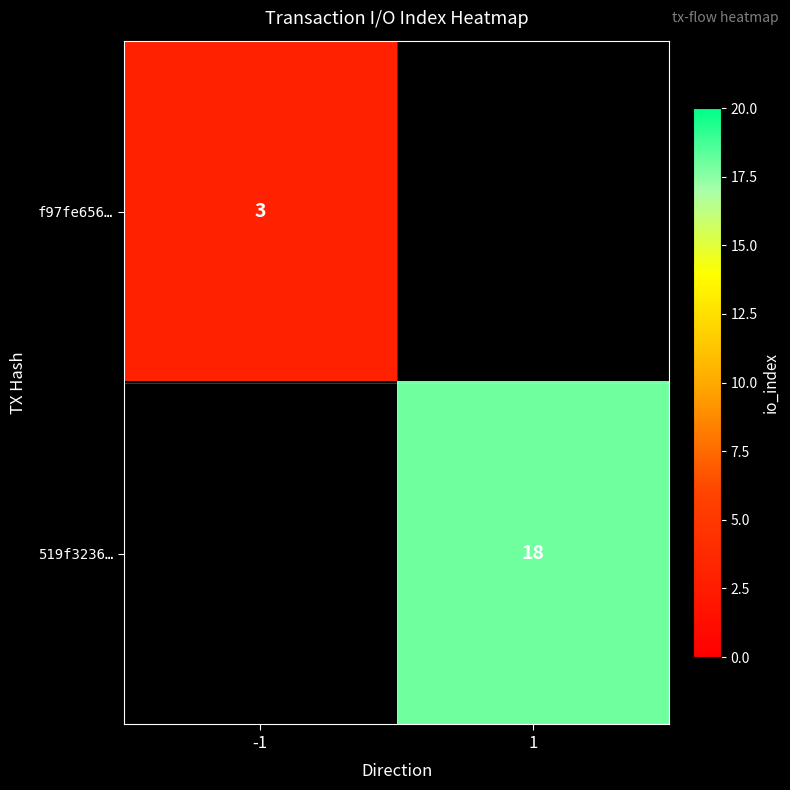

The value of f97fe656… at -1 is 3. True or false?

True